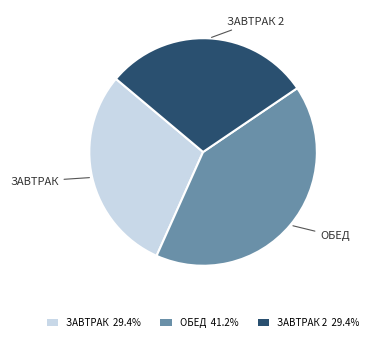

Approximately how many times larger is the value at ЗАВТРАК 29.4% compared to ЗАВТРАК 2 29.4%?

1.0